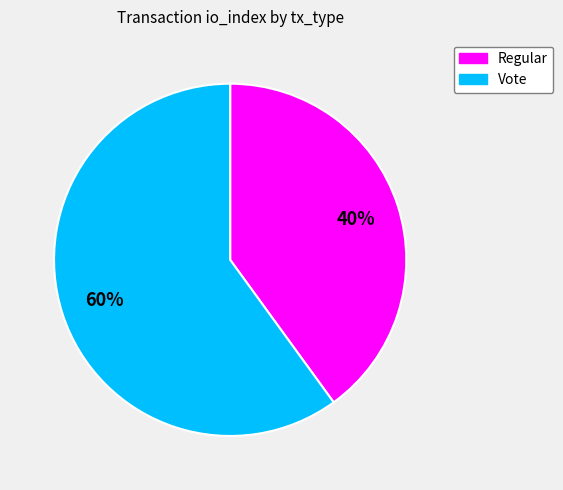

To the nearest percent, what is the difference between the Vote and Regular slice percentages?

20%